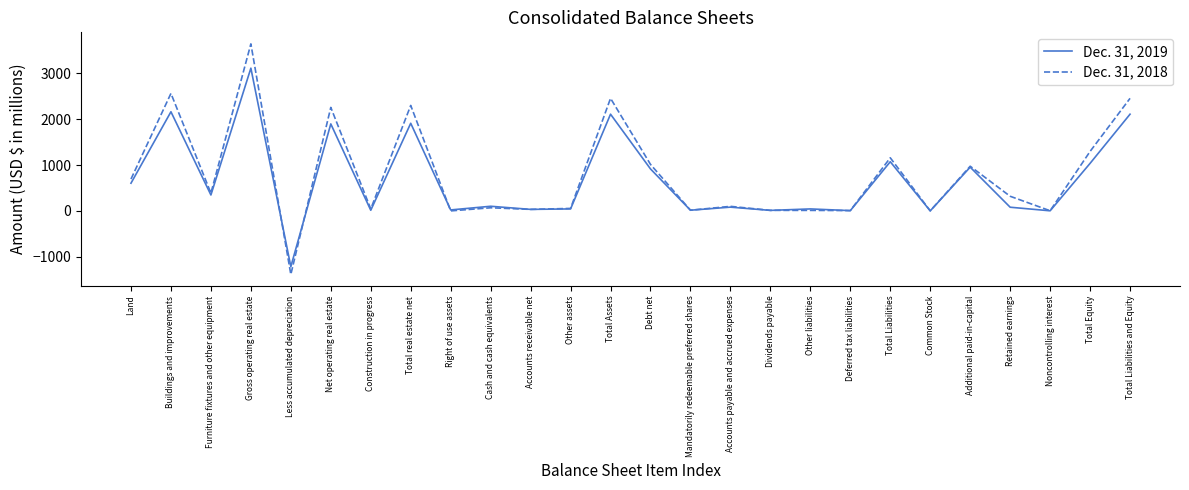

At which category does the chart reach its peak across all series?

Gross operating real estate